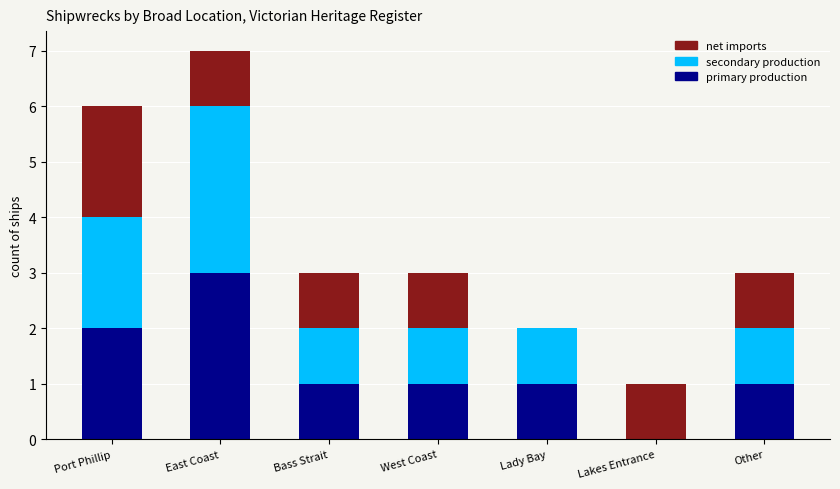

What is the total value across all series at Port Phillip?

6